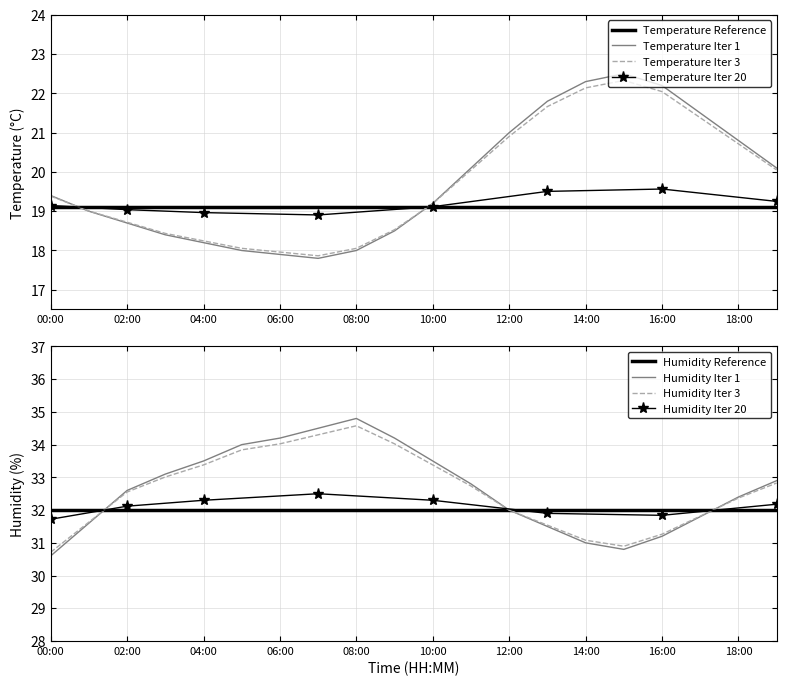

What is the difference between the second highest and minimum values in the temperature series?

4.5